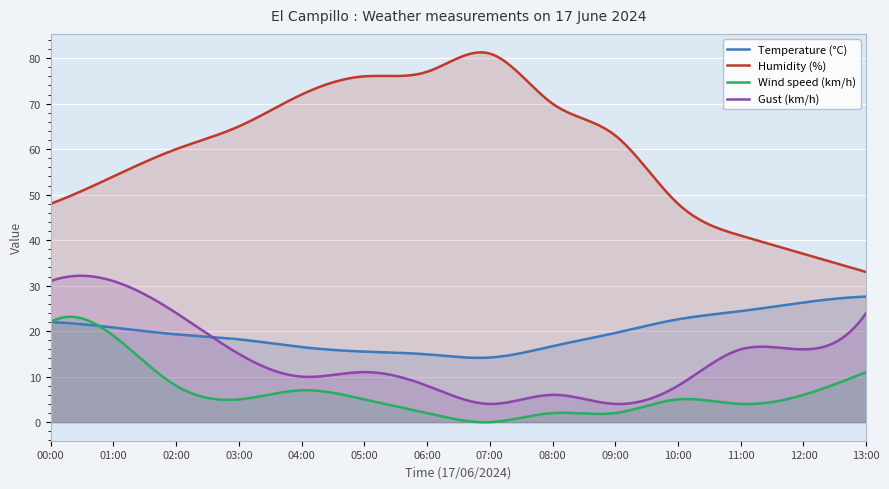

What are all the series names shown in the legend?

Temperature (°C), Humidity (%), Wind speed (km/h), Gust (km/h)